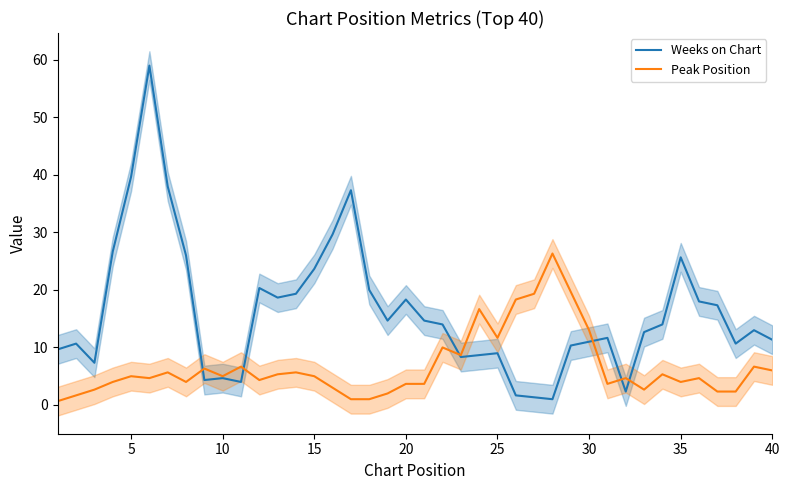

Which series has the largest total across all categories?

Weeks on Chart